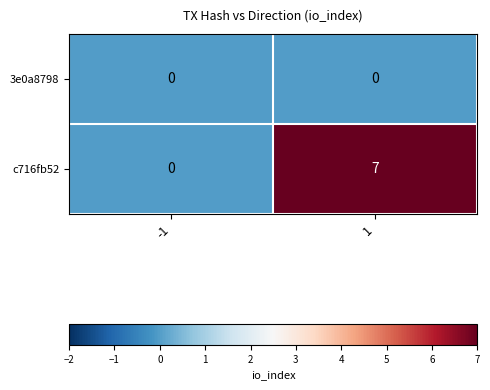

What is the spread (max minus min) of values at 1?

7